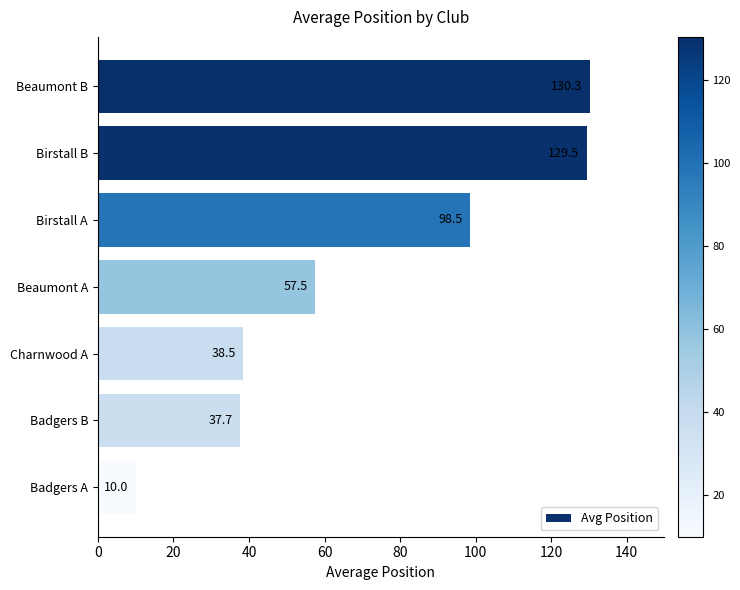

Are the bars horizontal?

Yes